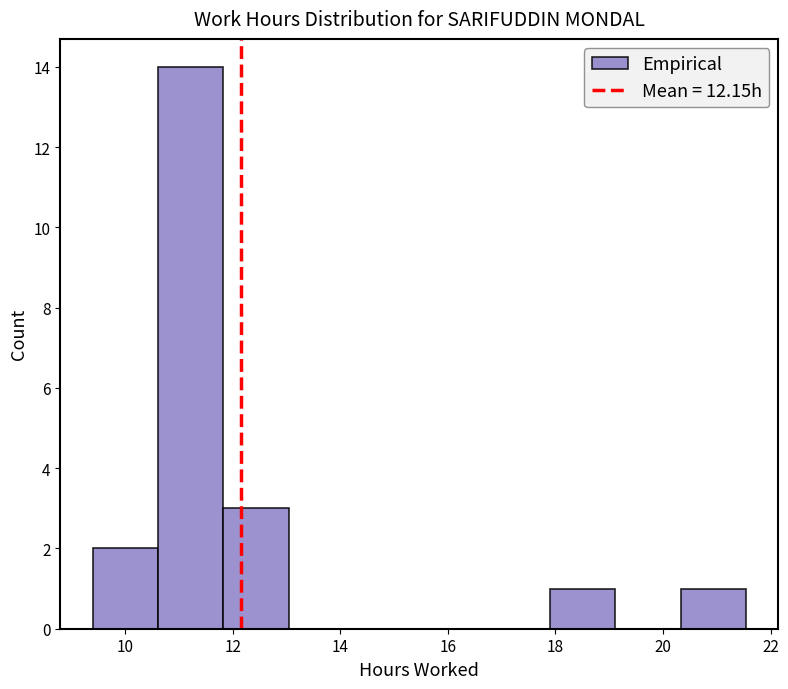

What is the height of the bar covering 10.6 to 11.8 on the x-axis? Neither the bar edges nor the heights are printed on the chart, so give them approximately, as read against the axes.

14